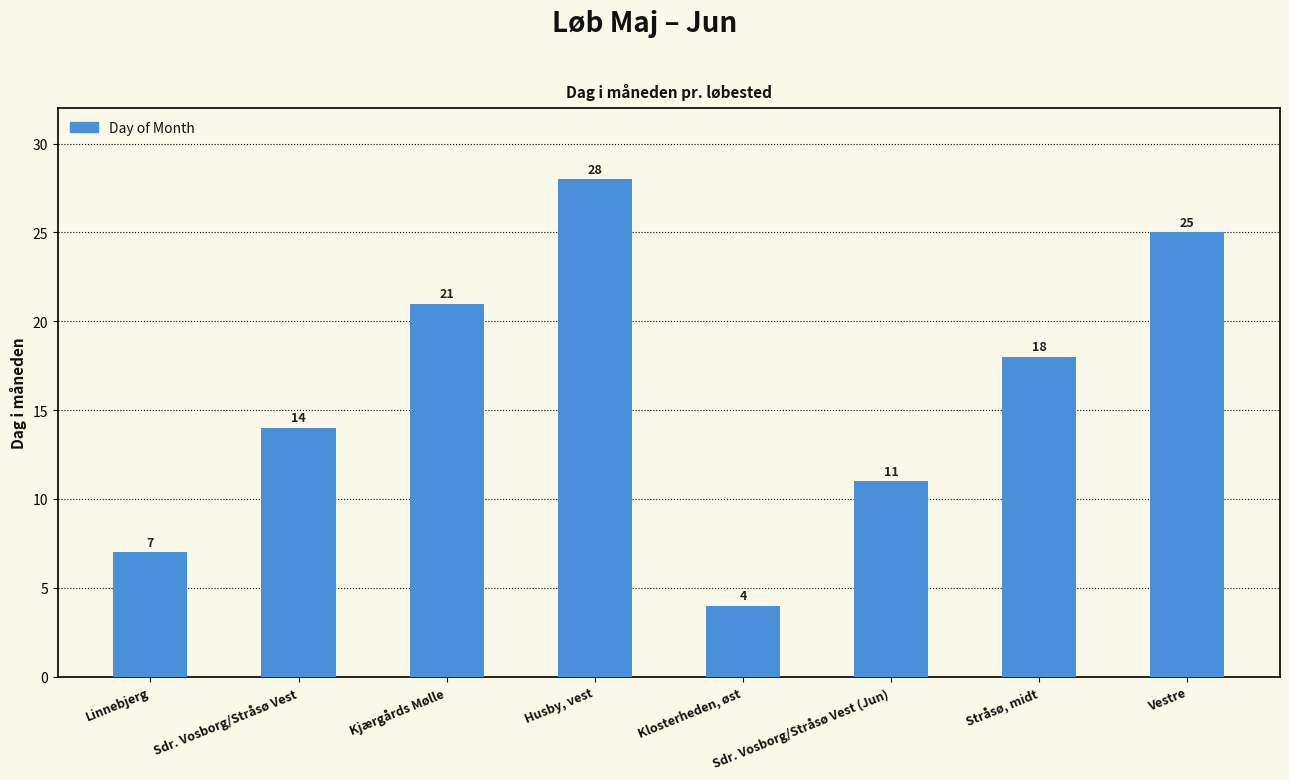

The value at Klosterheden, øst is 4. True or false?

True